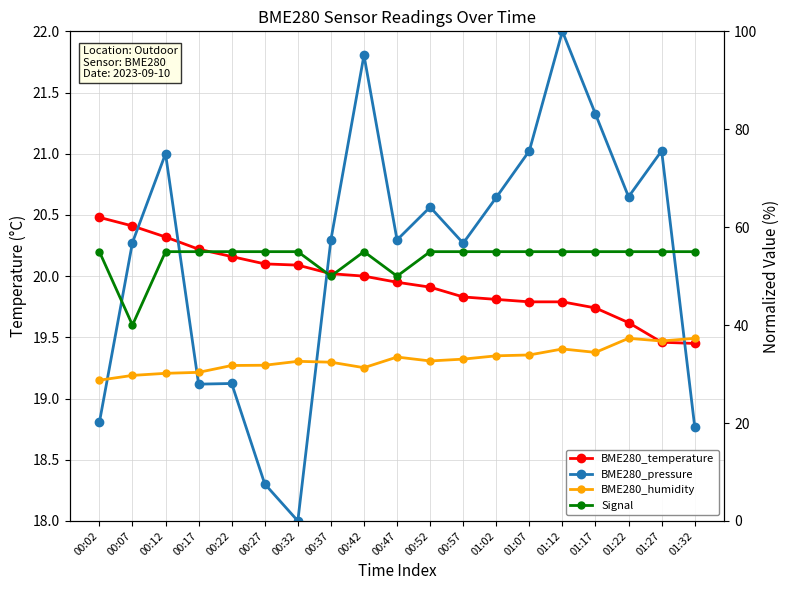

What is the greatest value displayed?

100.0